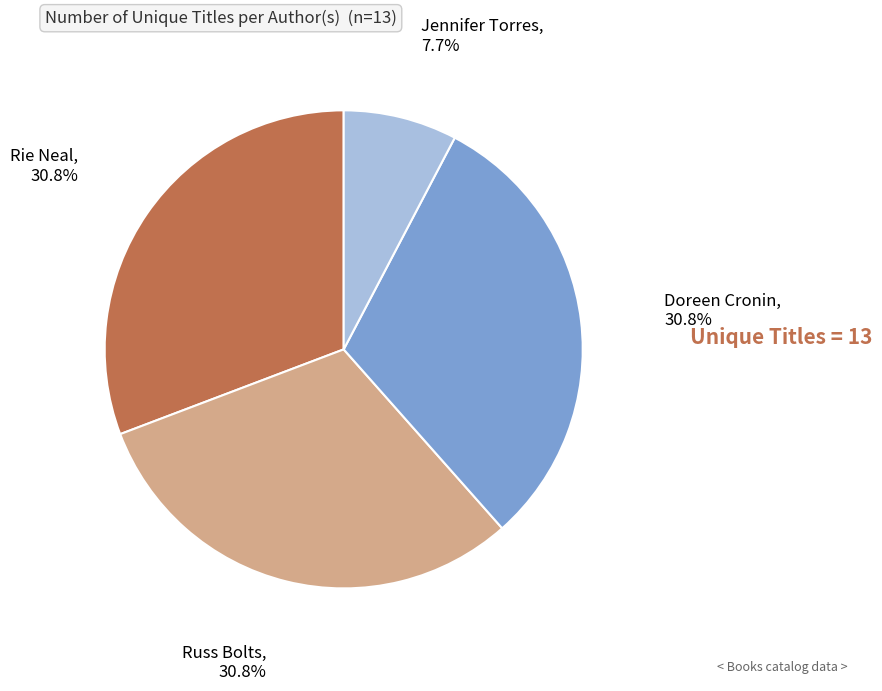

What is the ratio of the value at Doreen Cronin to the value at Russ Bolts?

1.0